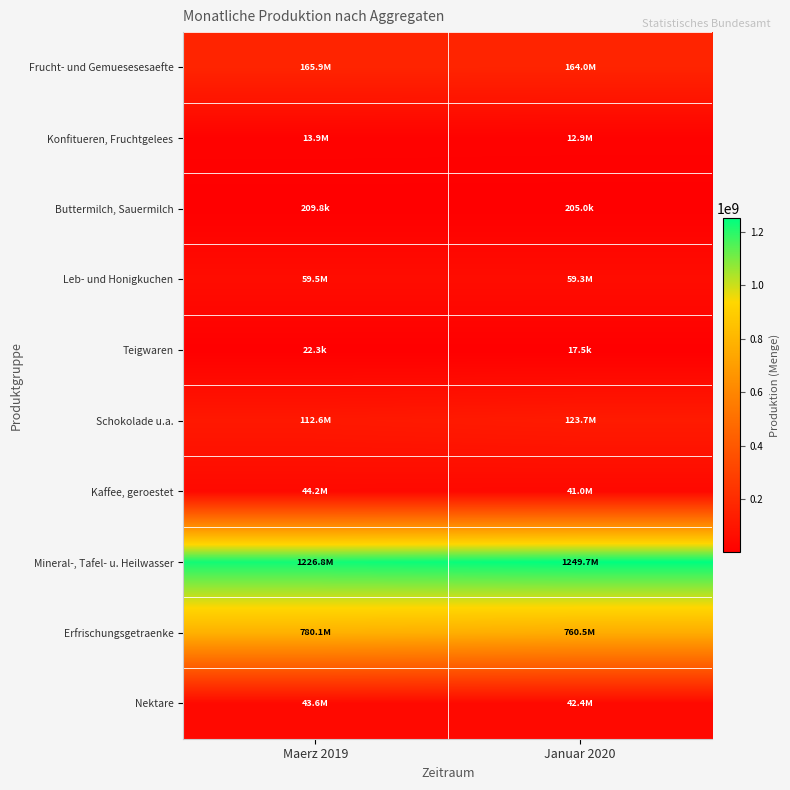

Reading right to left, extract all data points from this chart.

Frucht- und Gemuesesesaefte: Januar 2020=164018942	Maerz 2019=165910133
Konfitueren, Fruchtgelees: Januar 2020=12859364	Maerz 2019=13901706
Buttermilch, Sauermilch: Januar 2020=204966	Maerz 2019=209772
Leb- und Honigkuchen: Januar 2020=59311351	Maerz 2019=59529942
Teigwaren: Januar 2020=17475	Maerz 2019=22315
Schokolade u.a.: Januar 2020=123737743	Maerz 2019=112561350
Kaffee, geroestet: Januar 2020=40966552	Maerz 2019=44170669
Mineral-, Tafel- u. Heilwasser: Januar 2020=1249669370	Maerz 2019=1226826021
Erfrischungsgetraenke: Januar 2020=760527413	Maerz 2019=780067233
Nektare: Januar 2020=42445821	Maerz 2019=43648260